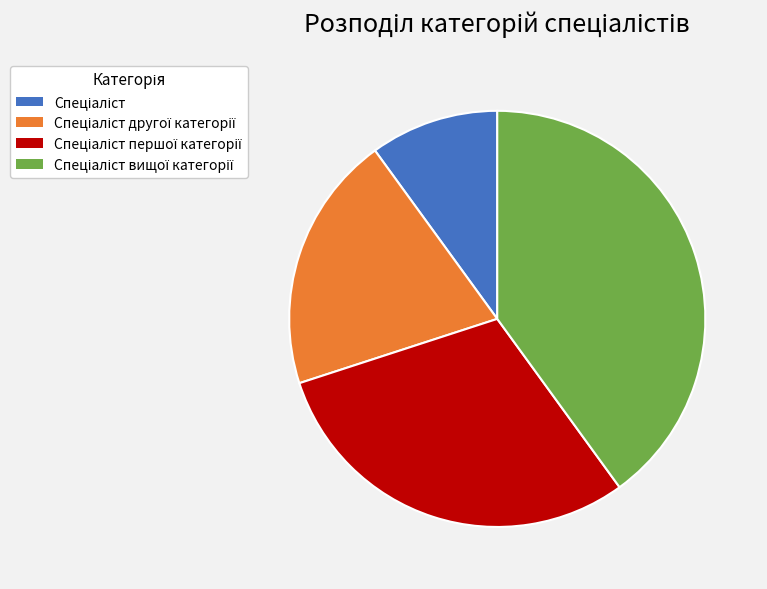

Is there any slice that represents more than half of the pie?

No